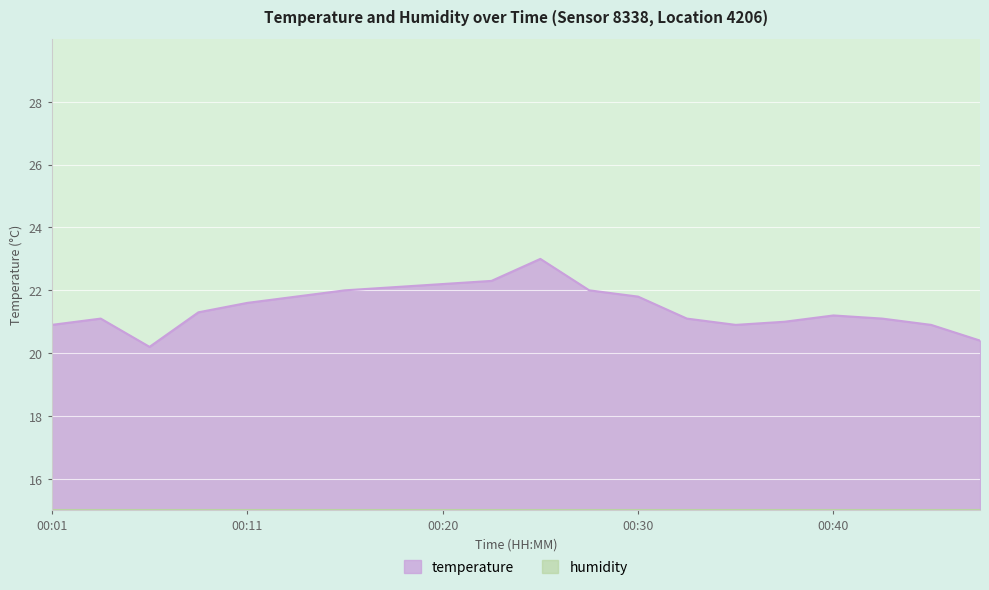

Reading left to right, transcribe all the data shown in this chart.

00:01=20.9	00:03=21.1	00:06=20.2	00:08=21.3	00:11=21.6	00:13=21.8	00:16=22.0	00:18=22.1	00:20=22.2	00:23=22.3	00:25=23.0	00:28=22.0	00:30=21.8	00:33=21.1	00:35=20.9	00:38=21.0	00:40=21.2	00:43=21.1	00:46=20.9	00:48=20.4